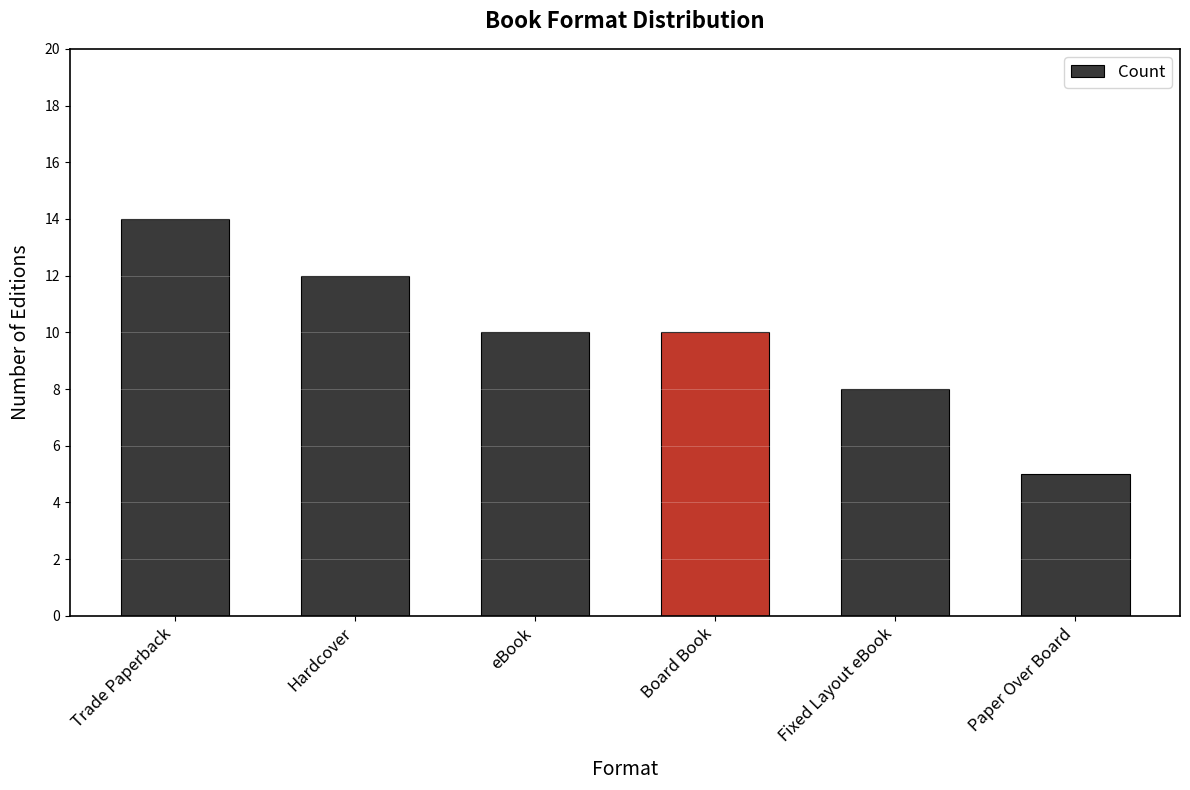

How many bars are there in total?

6